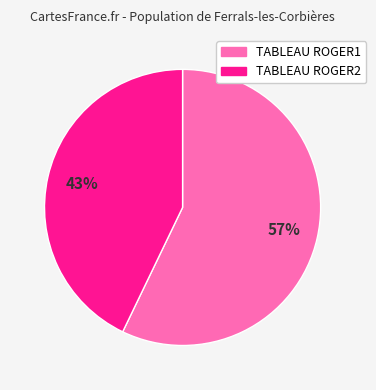

What is the majority slice?

TABLEAU ROGER1